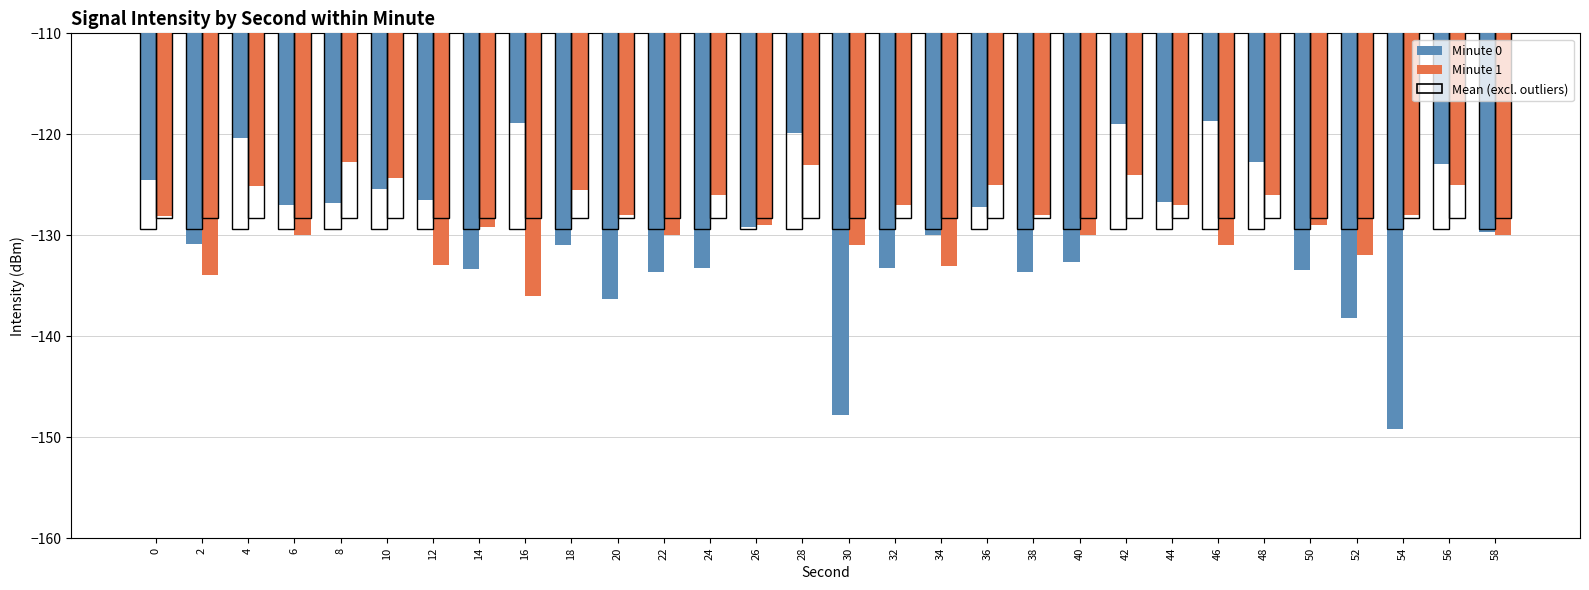

True or false: Minute 1 Mean has a value of -40.6 at 26.

False